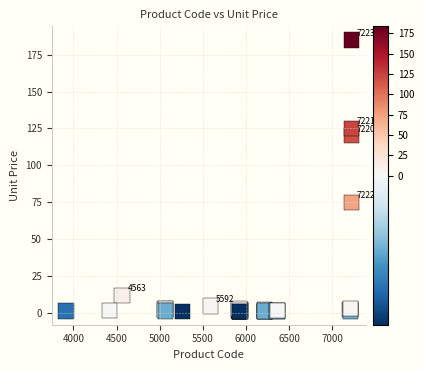

What Y value in the scatter plot is closest to 93?

75.0